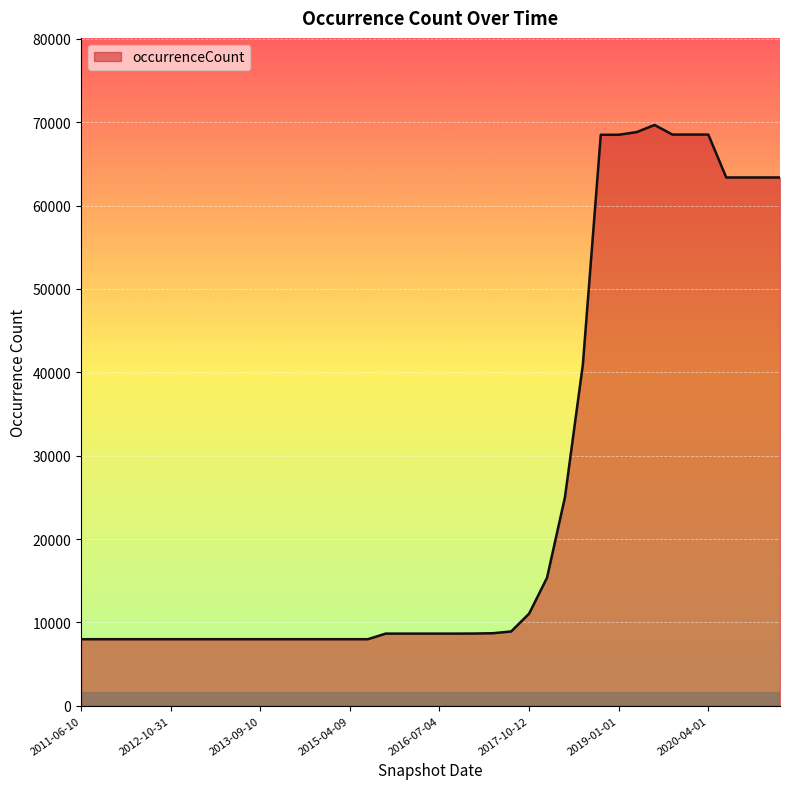

What is the maximum value shown in the chart?

69666